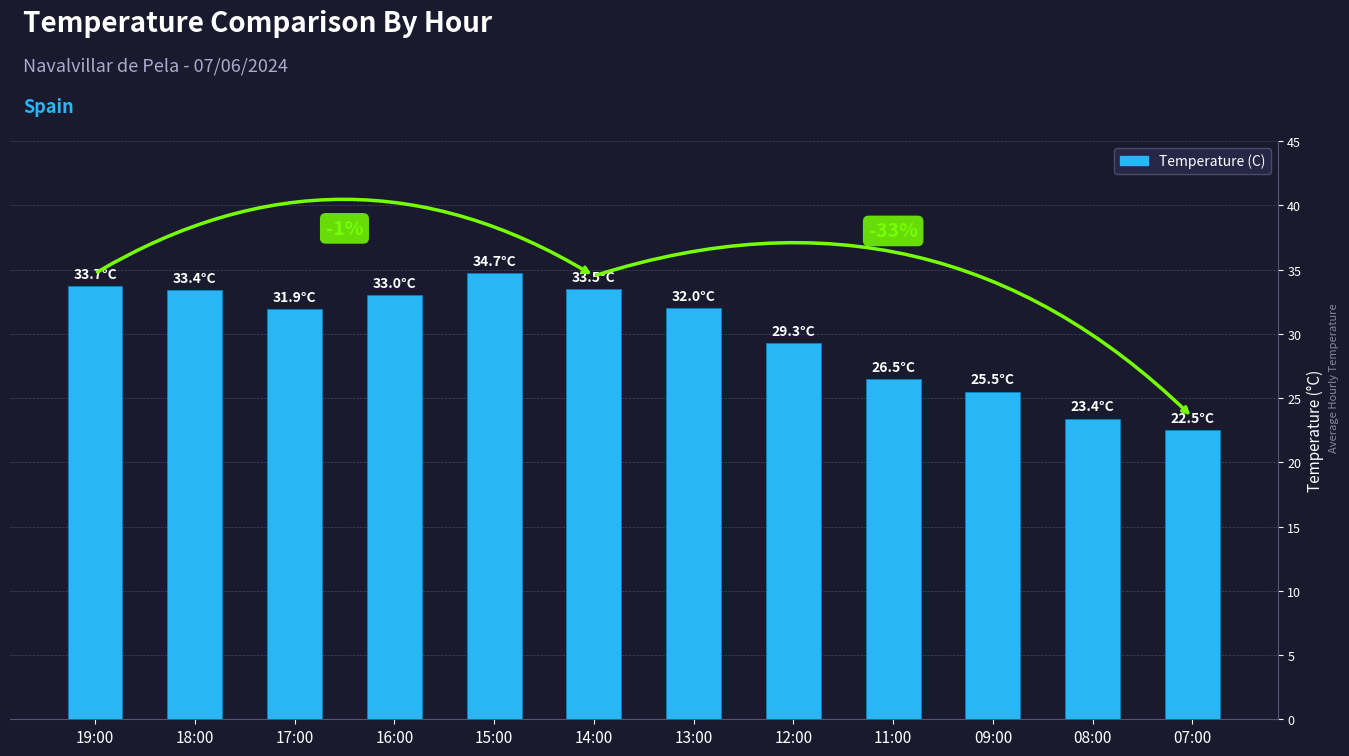

What is the sum of the values at 12:00 and 09:00?

54.8